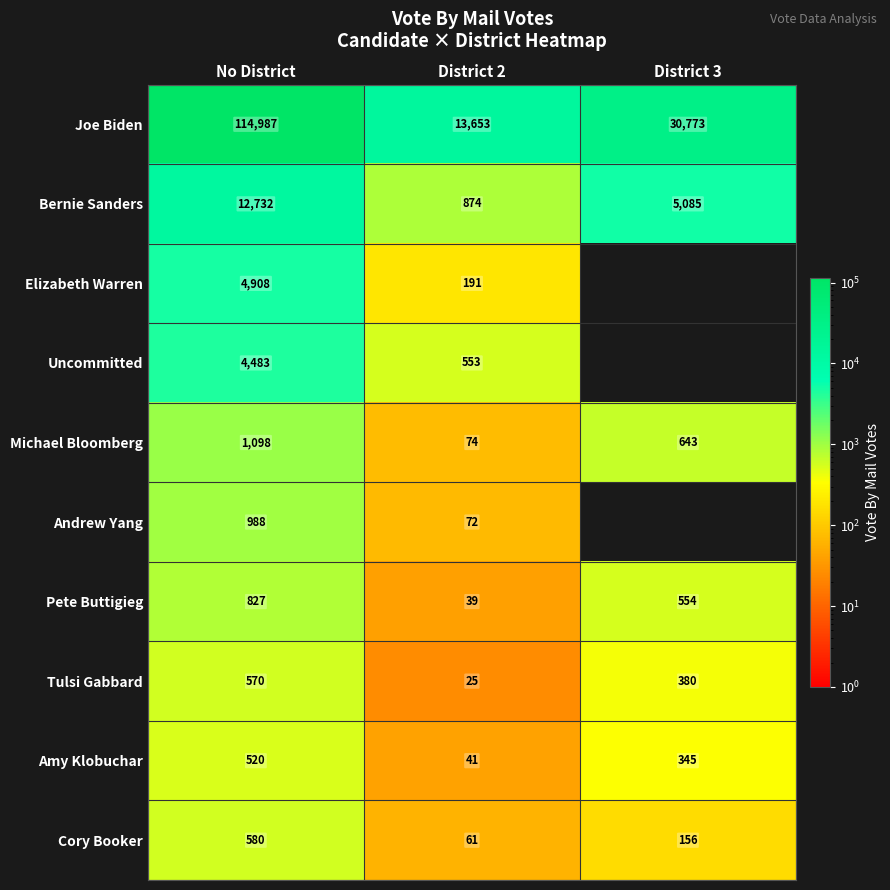

What is the difference between the highest and lowest values at No District?

114467